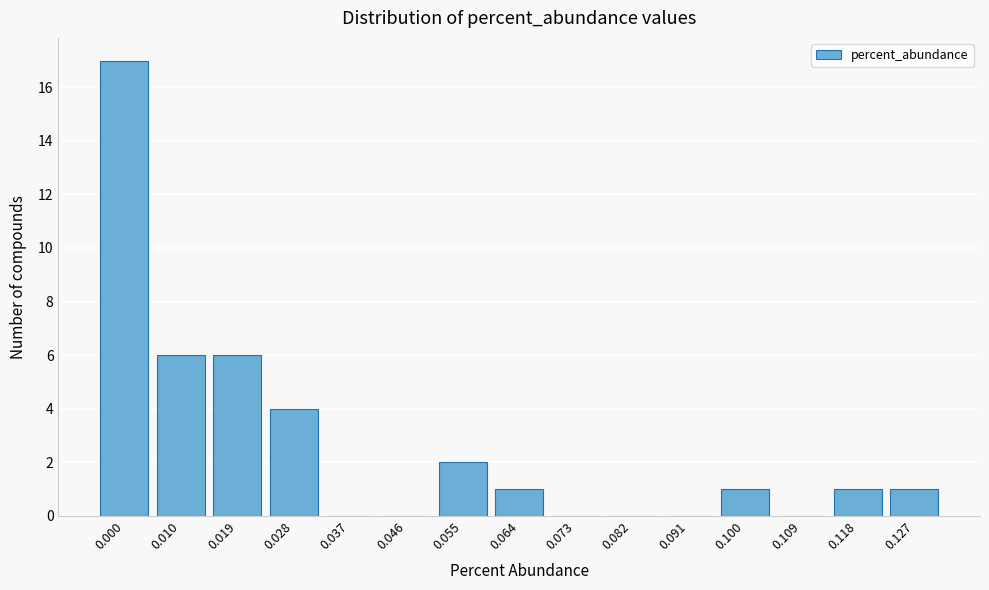

Reading left to right, what are all the values shown in this chart?

0.000=17	0.010=6	0.019=6	0.028=4	0.037=0	0.046=0	0.055=2	0.064=1	0.073=0	0.082=0	0.091=0	0.100=1	0.109=0	0.118=1	0.127=1